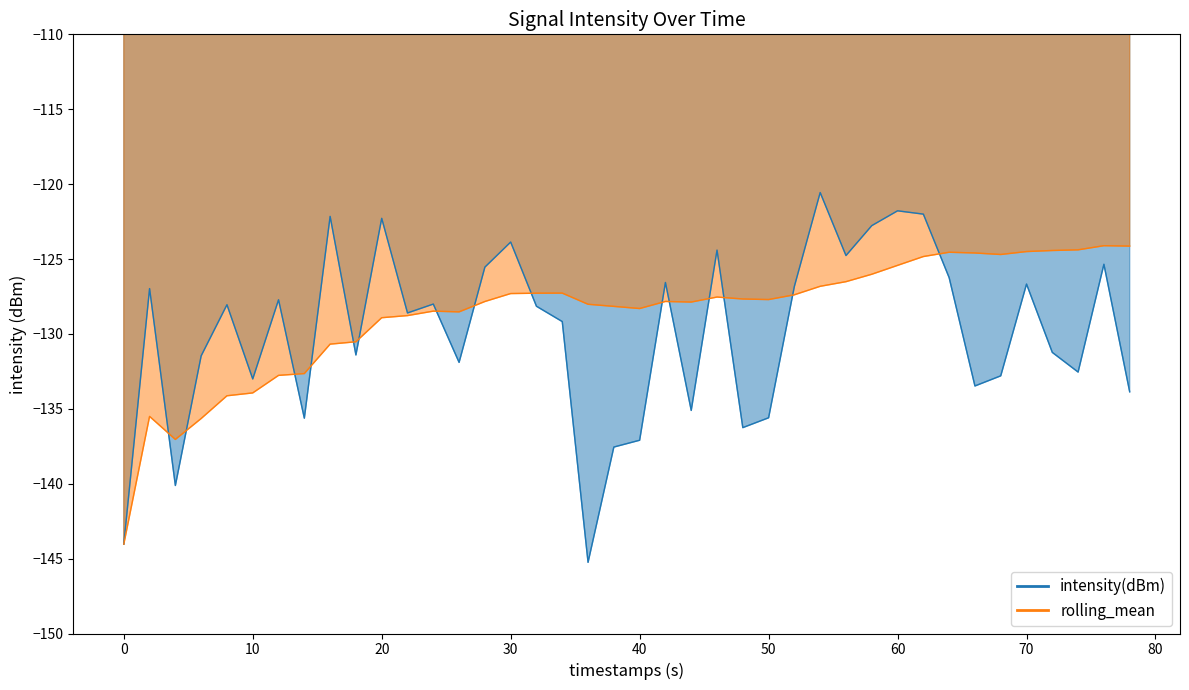

What is the lowest value of the intensity(dBm) series?

-145.2